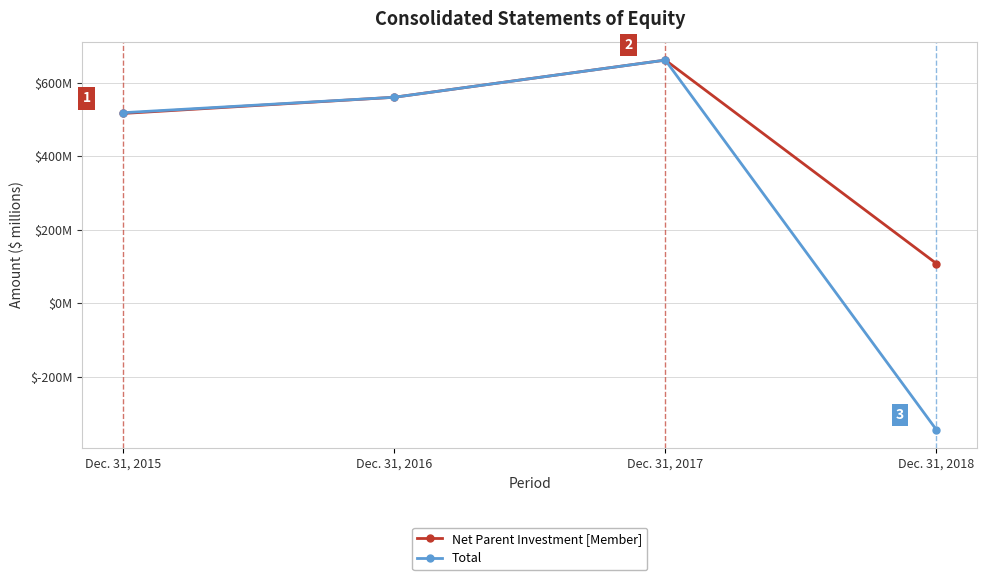

Is the value of Total at Dec. 31, 2018 greater than the value of Net Parent Investment [Member] at Dec. 31, 2016?

No